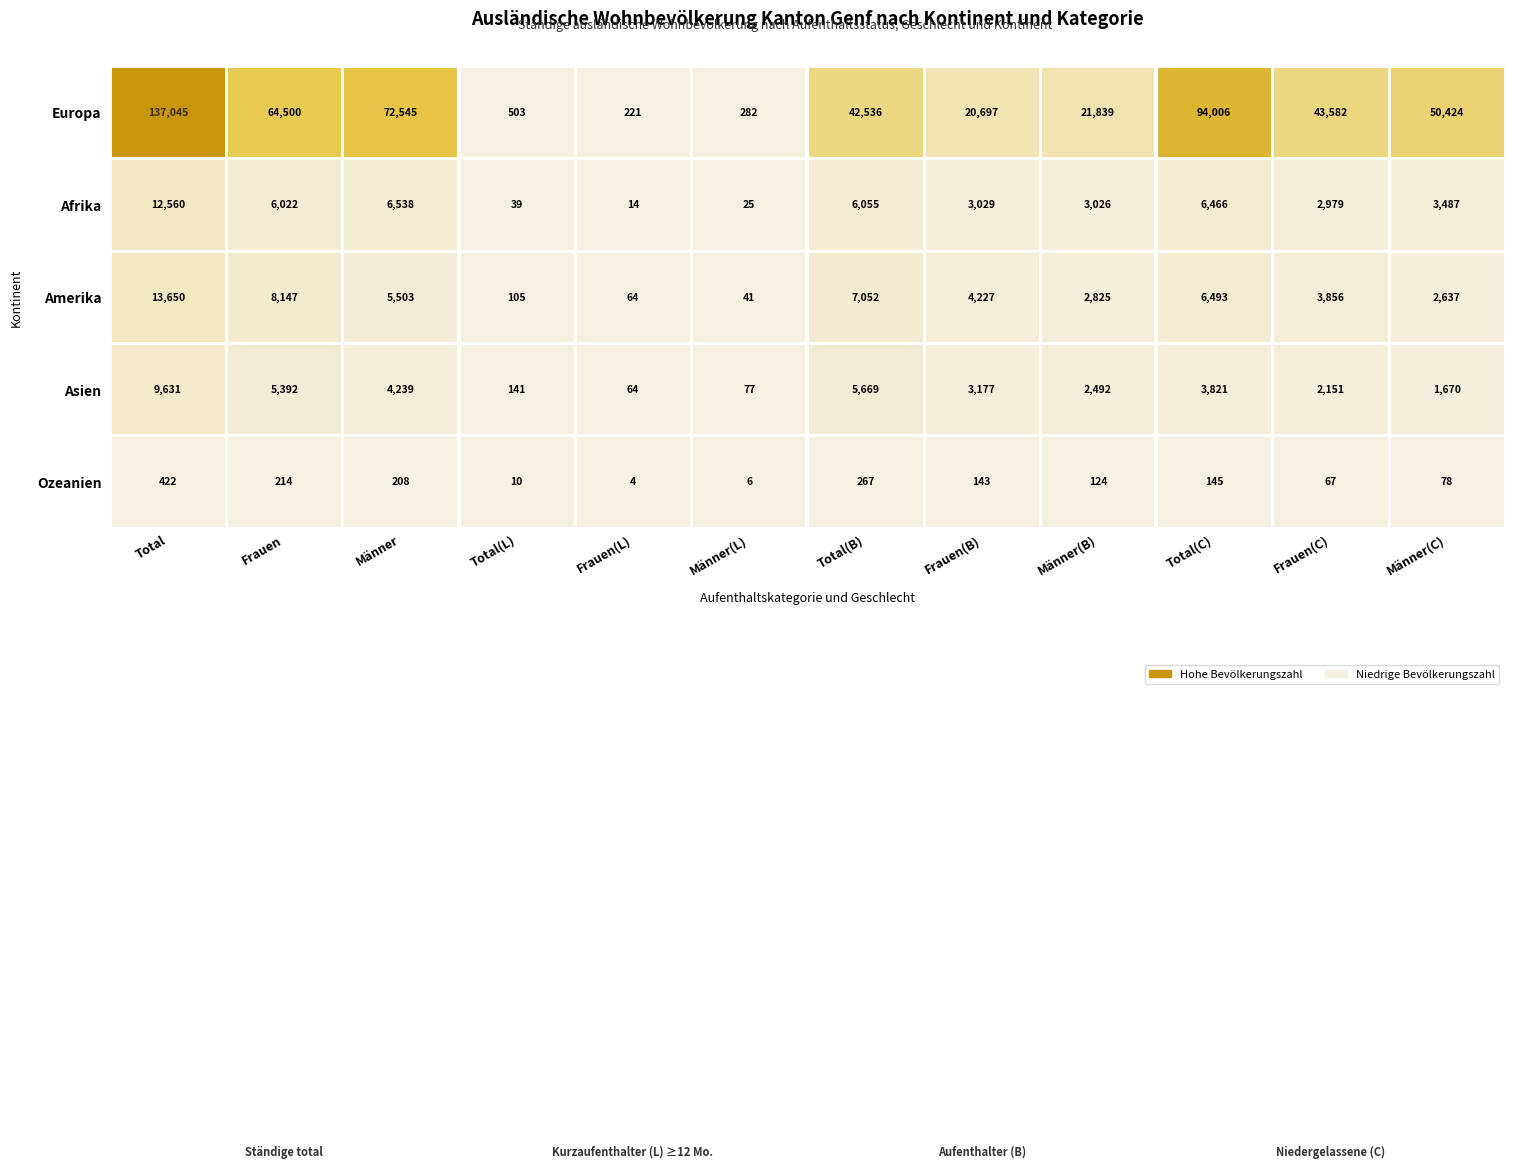

Rank the series at Total from highest to lowest value.

Europa, Amerika, Afrika, Asien, Ozeanien